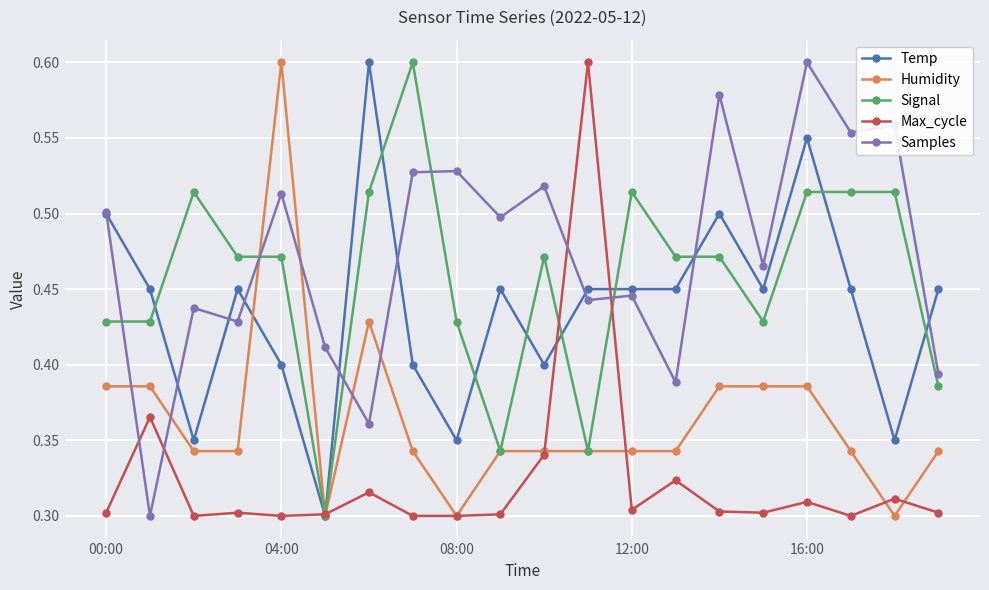

At how many categories does at least one series exceed 0?

20